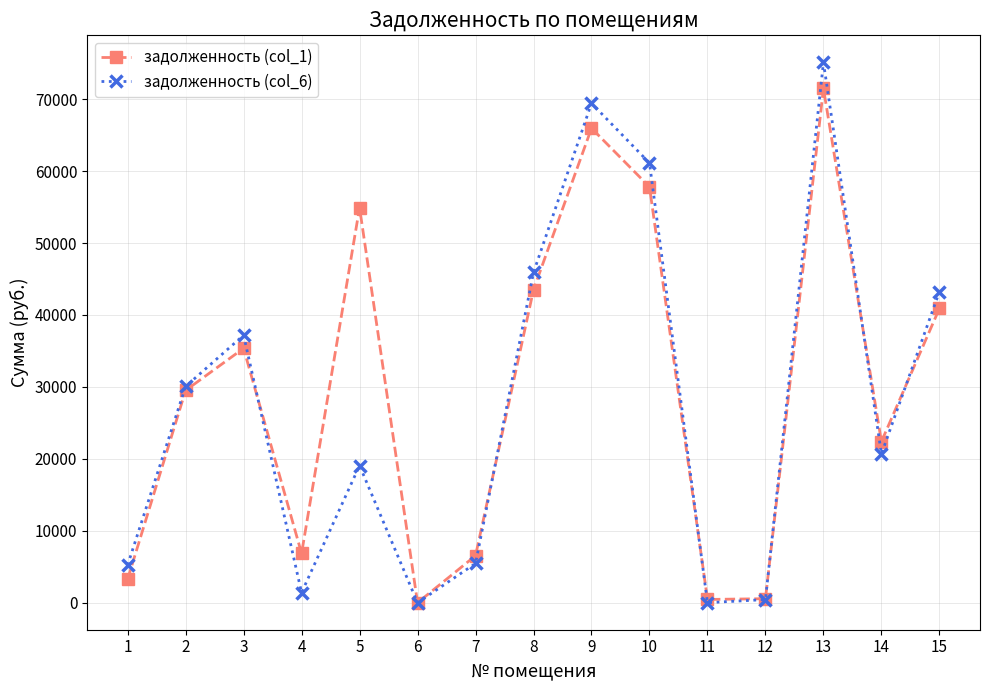

Where does the задолженность (col_1) series first go above 29507?

2